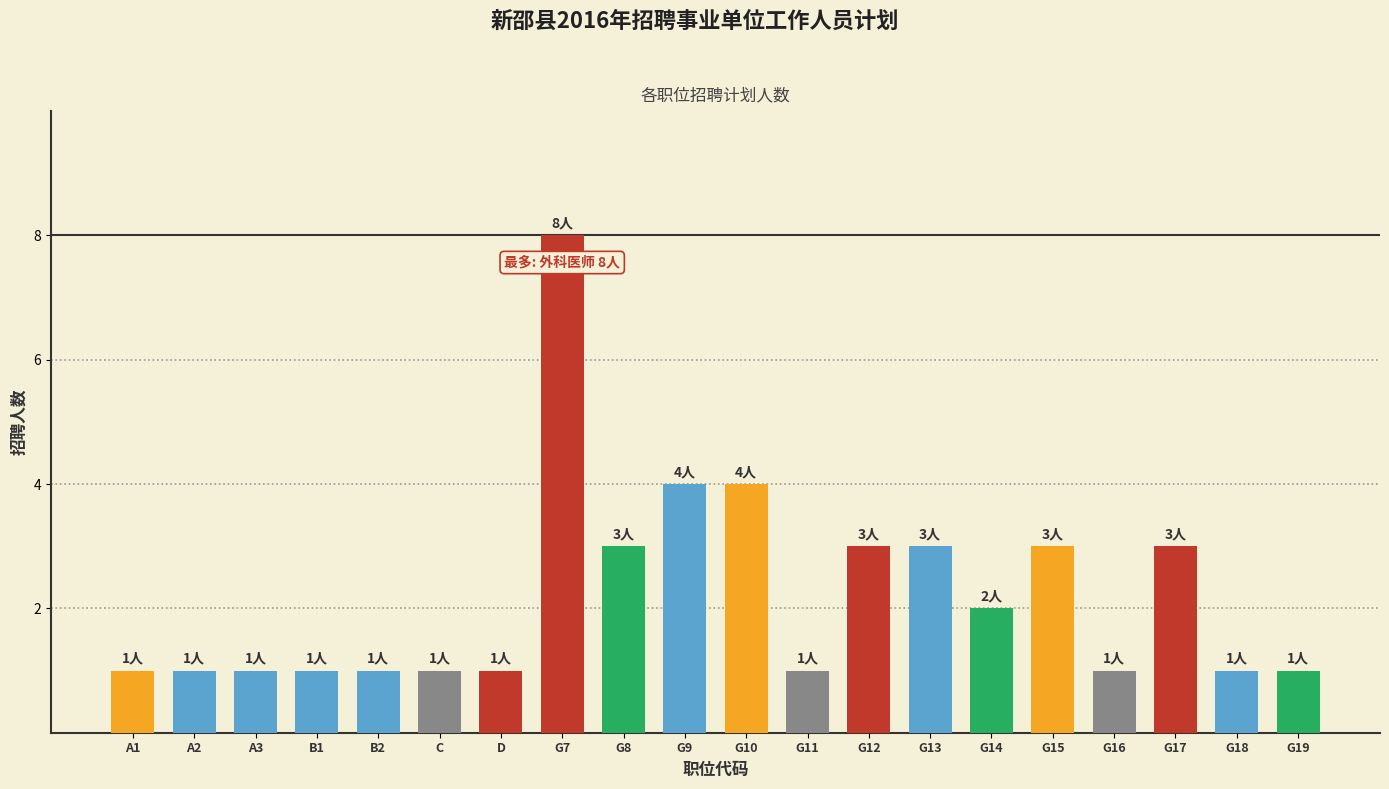

List the labels in order of value, smallest first.

A1, A2, A3, B1, B2, C, D, G11, G16, G18, G19, G14, G8, G12, G13, G15, G17, G9, G10, G7